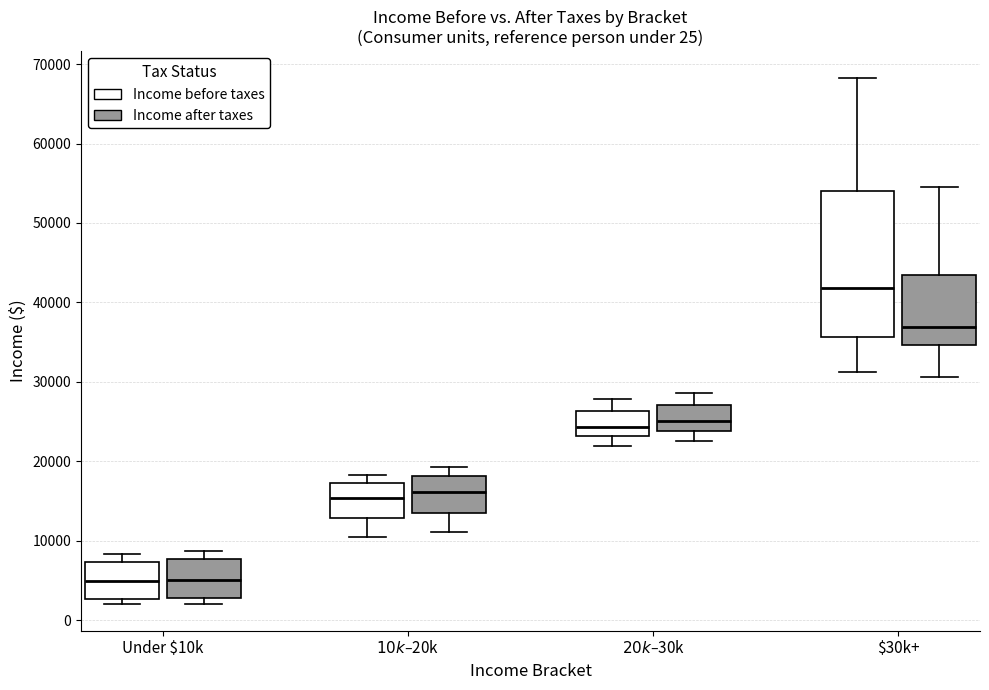

Which box is the tallest, from its lower edge to its upper edge?

$30k+ (Income before taxes)